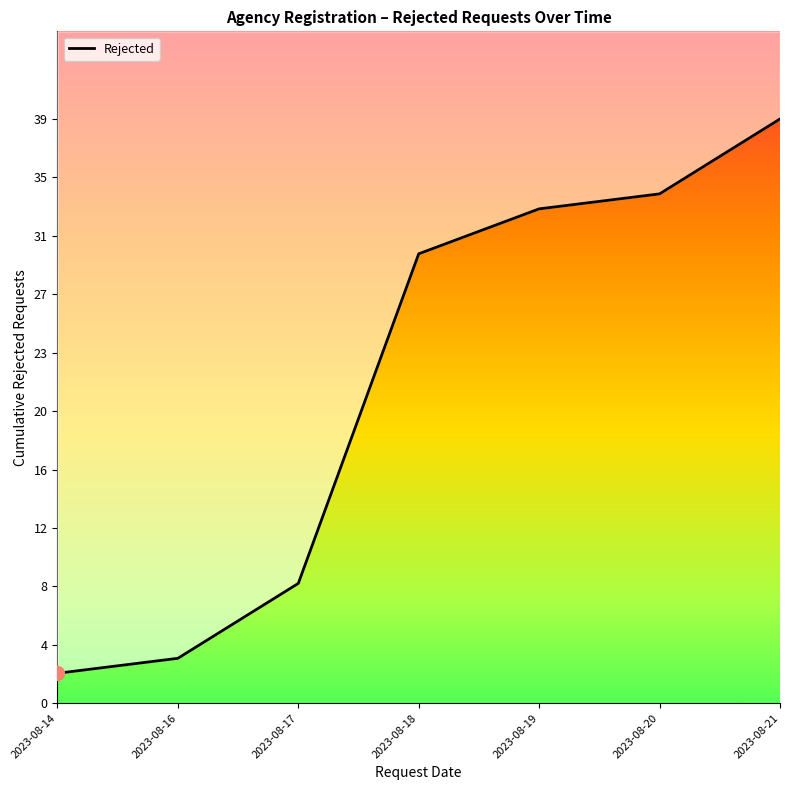

What is the difference between the values at 2023-08-14 and 2023-08-16?

1